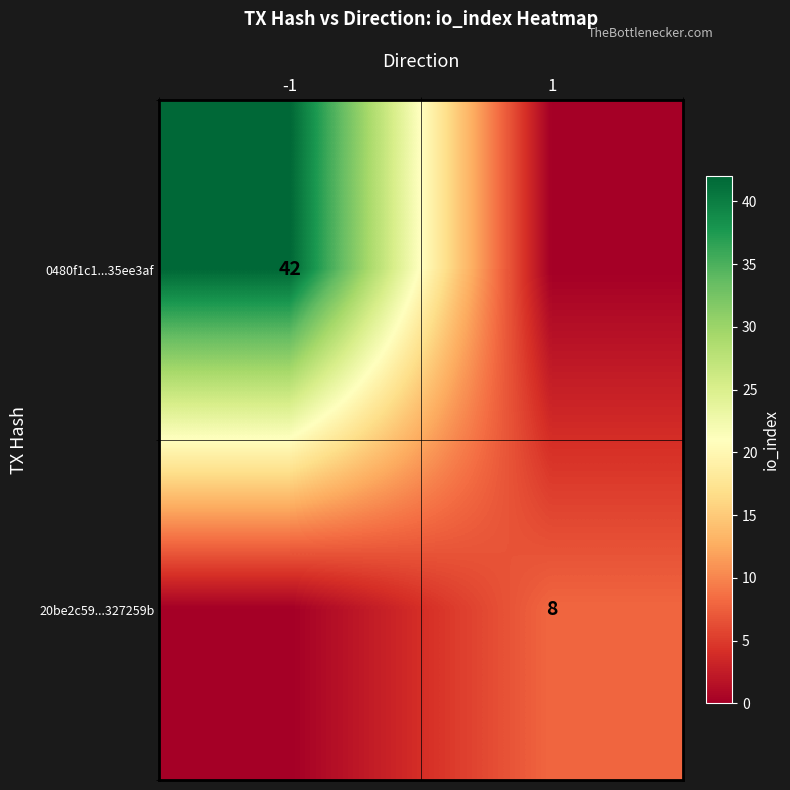

True or false: 20be2c59...327259b has a value of 13 at 1.

False